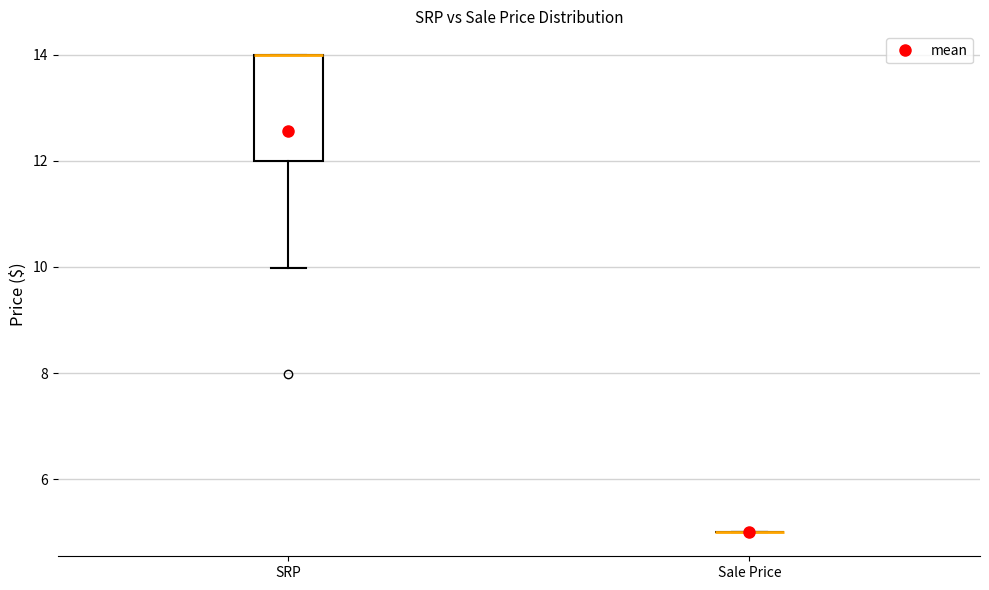

Reading left to right, transcribe this box plot: for each box, give where its median line is, the range the box spans, and where its two whiskers end, as read against the y-axis. The values are not printed on the chart, so give them approximately, as read against the axis.

SRP: median 14 (drawn on the box's upper edge), box 12 to 14, whiskers 10 to 14
Sale Price: box collapsed to a line at 5, whiskers 5 to 5